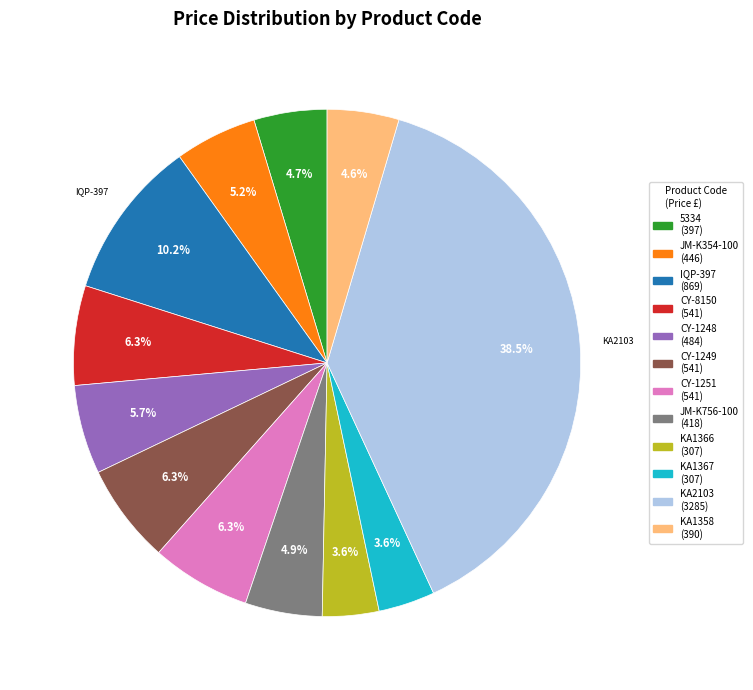

How much of the chart is everything except CY-1248?

94.3%